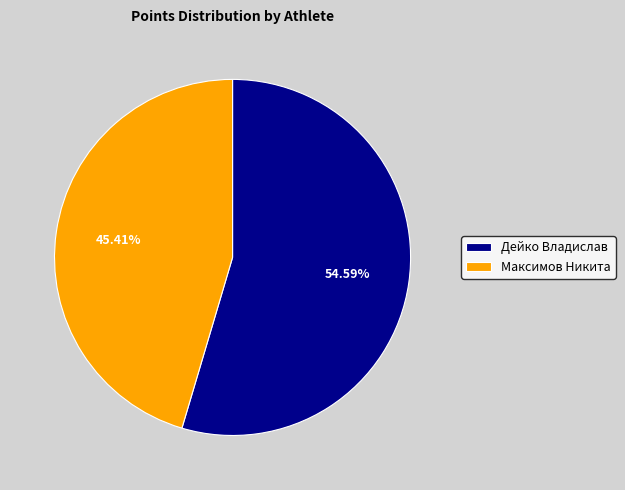

Is there a majority slice in this chart?

Yes